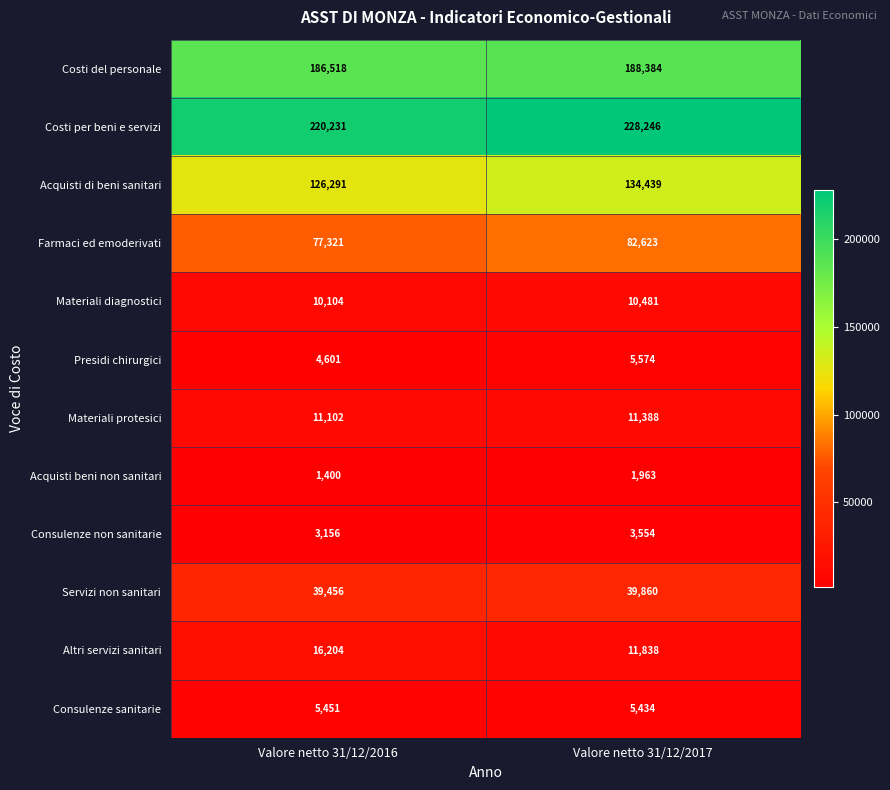

At Valore netto 31/12/2016, list the series in order from largest to smallest.

Costi per beni e servizi, Costi del personale, Acquisti di beni sanitari, Farmaci ed emoderivati, Servizi non sanitari, Altri servizi sanitari, Materiali protesici, Materiali diagnostici, Consulenze sanitarie, Presidi chirurgici, Consulenze non sanitarie, Acquisti beni non sanitari